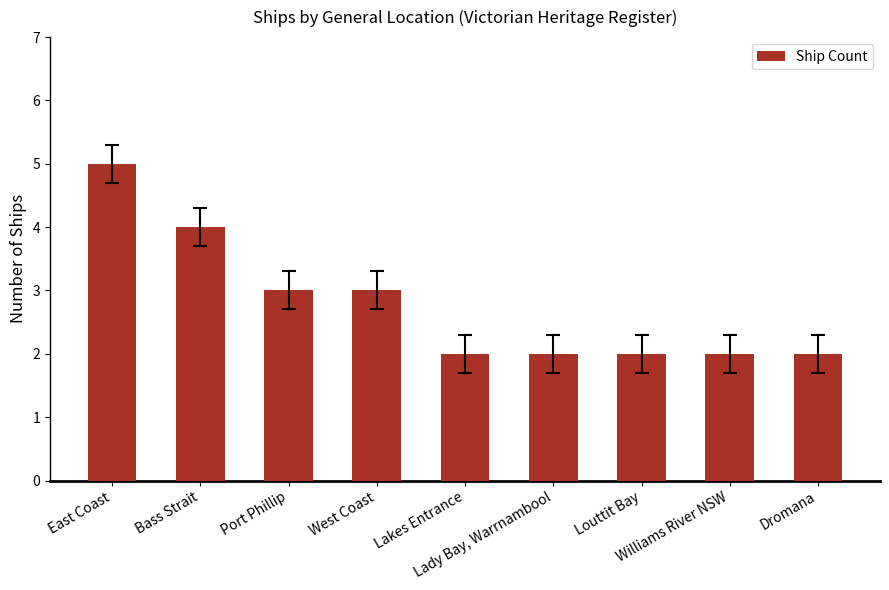

How many bars are there in total?

9